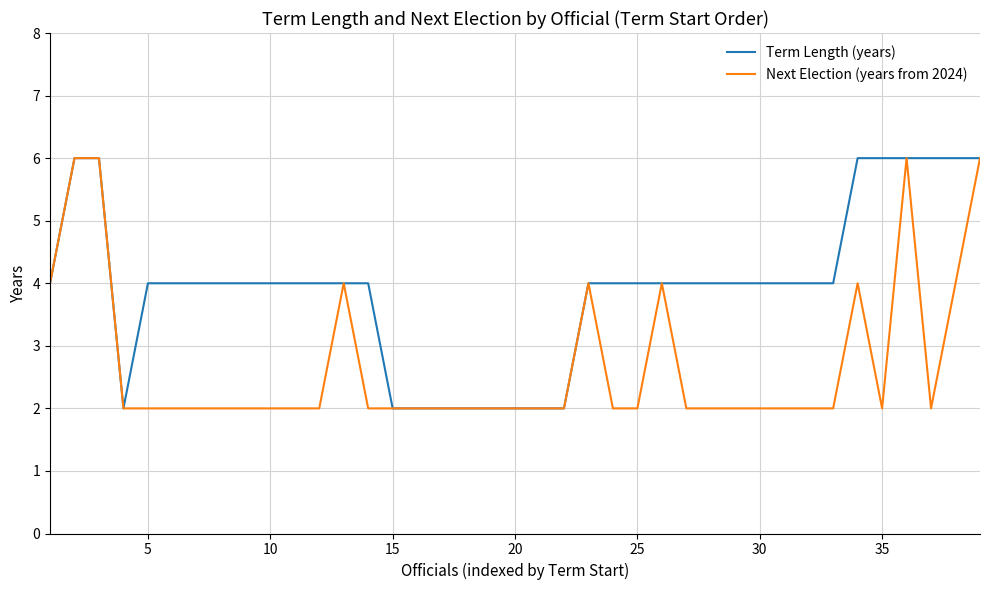

What are all the series names shown in the legend?

Term Length (years), Next Election (years from 2024)